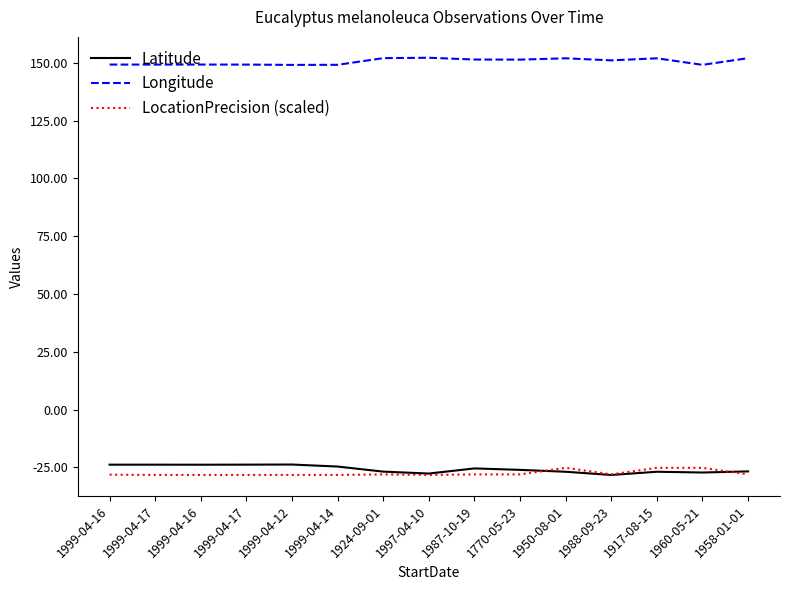

What is the label of the 12th point from the left?

1988-09-23